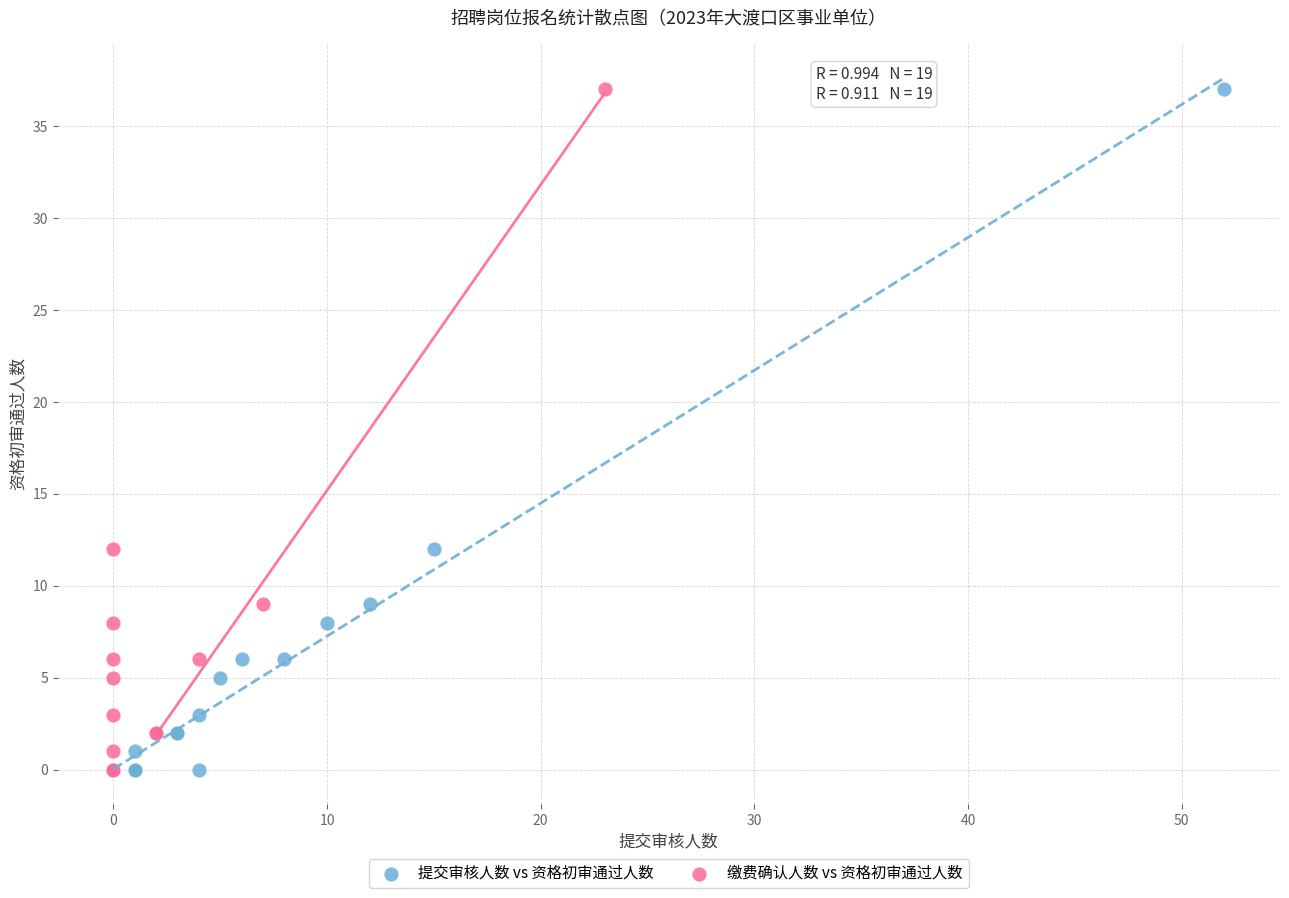

What are all the series names shown in the legend?

提交审核人数 vs 资格初审通过人数, 缴费确认人数 vs 资格初审通过人数